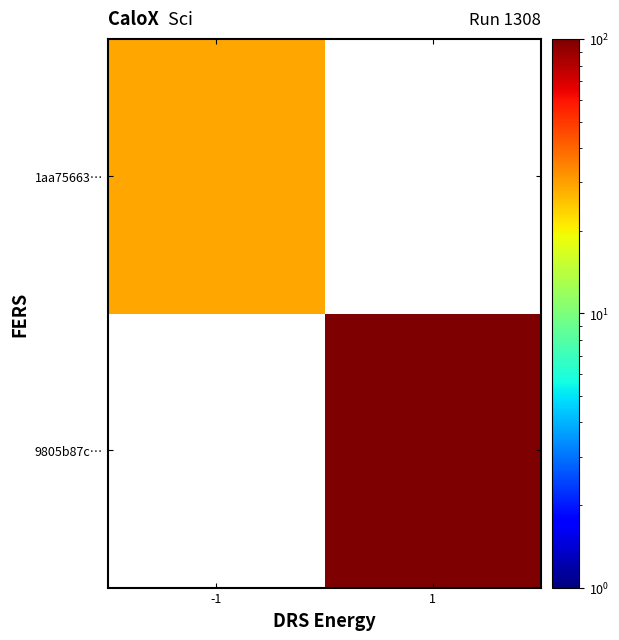

How many series are shown in this chart?

2